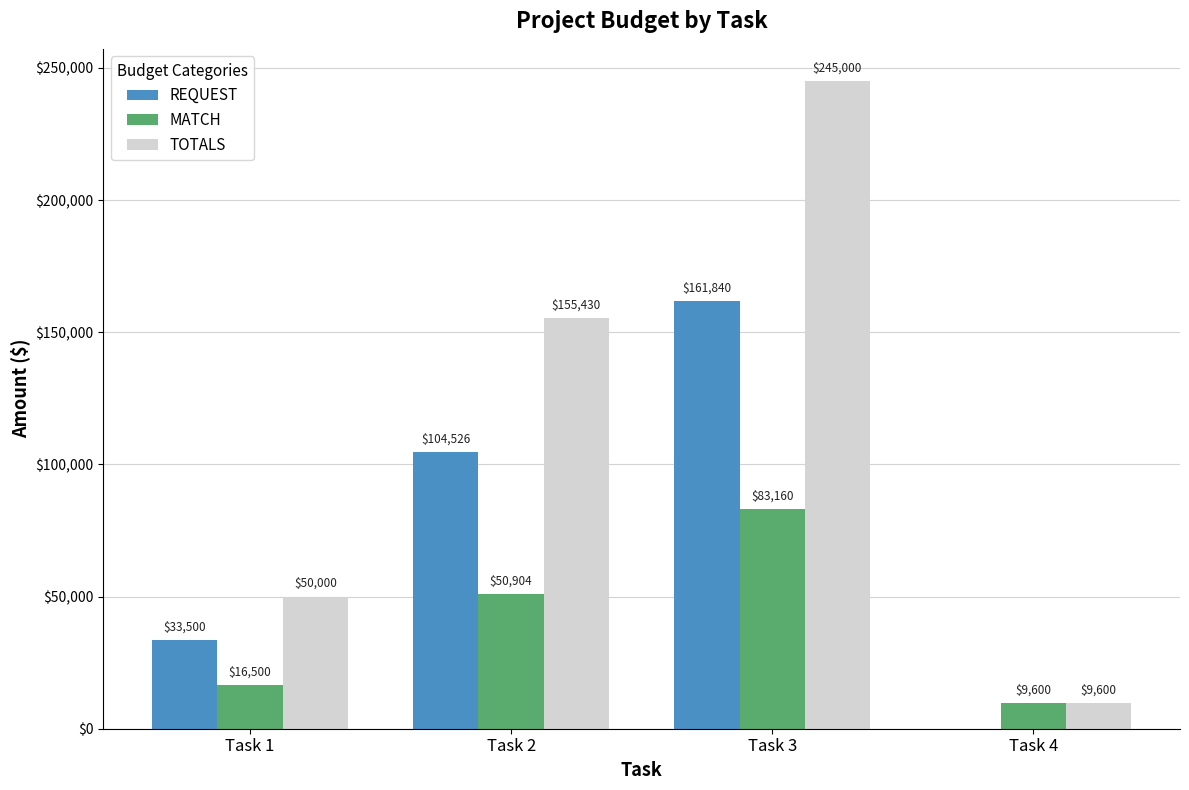

Between Task 1 and Task 3, which series saw the biggest shift?

TOTALS